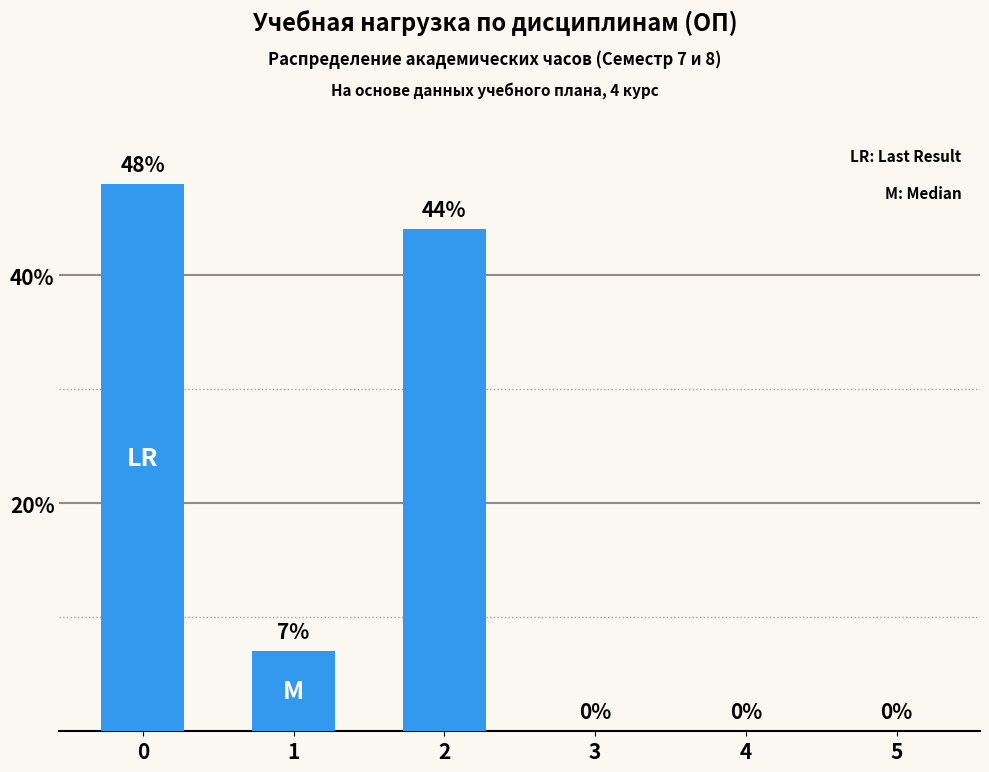

Reading right to left, what are all the values shown in this chart?

0	0	0	44	7	48